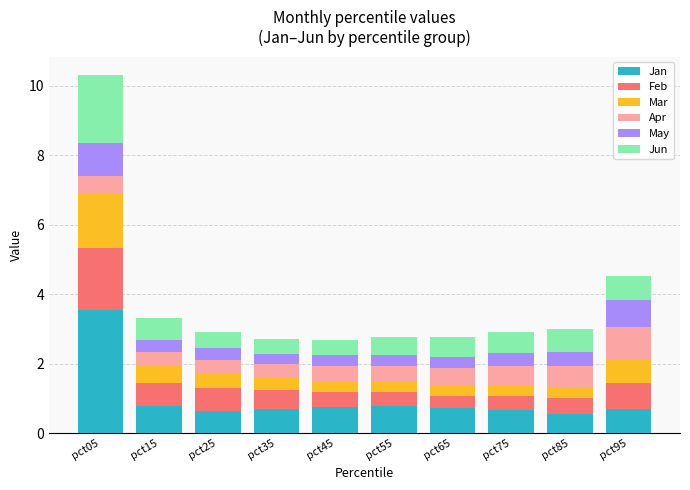

At which category is the sum across all series the highest?

pct05